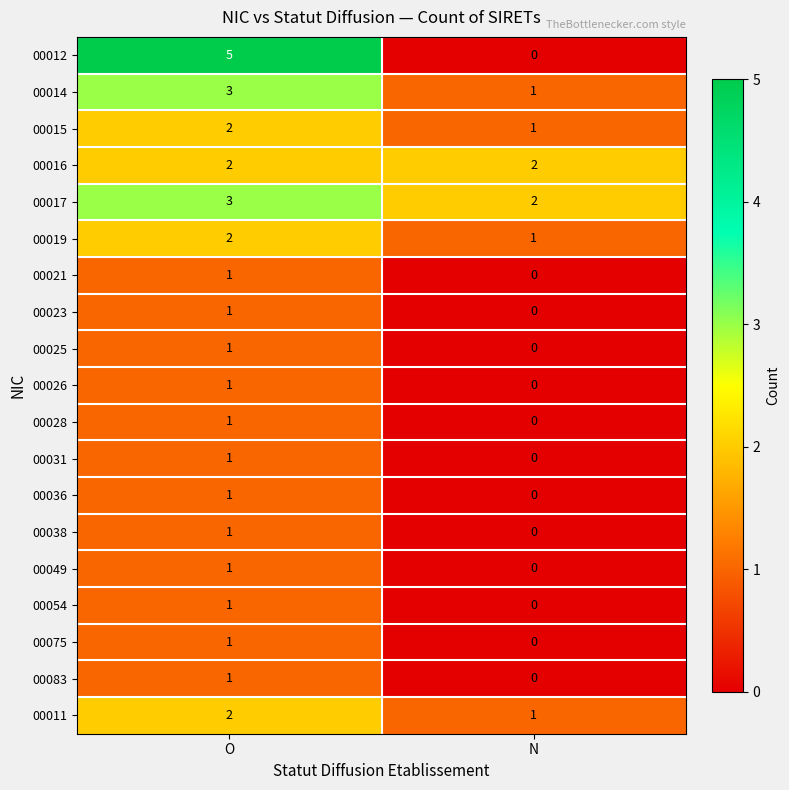

Where is 00083 nearest to the value 0?

N